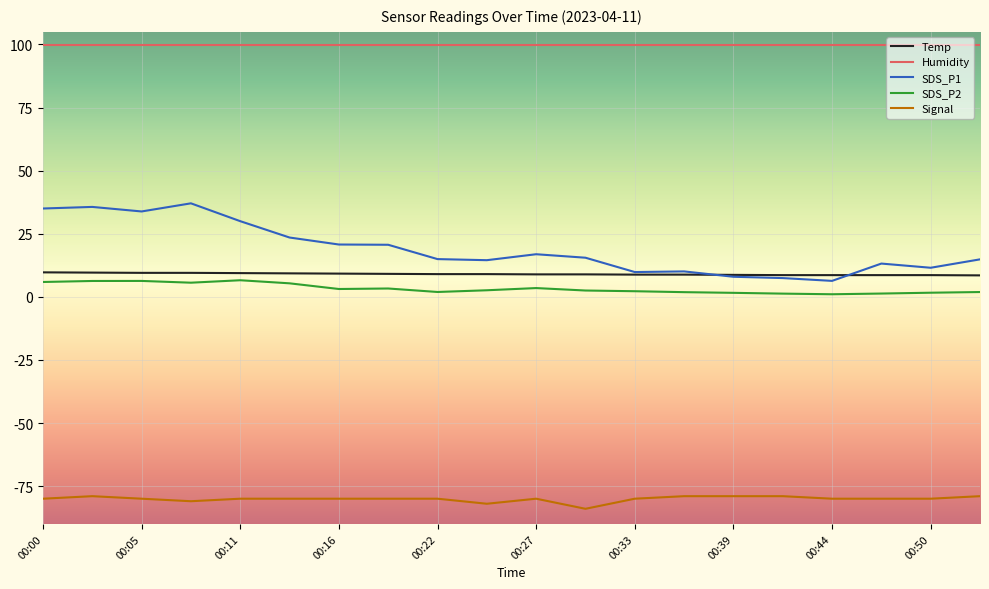

Which series has the largest range (max minus min)?

SDS_P1